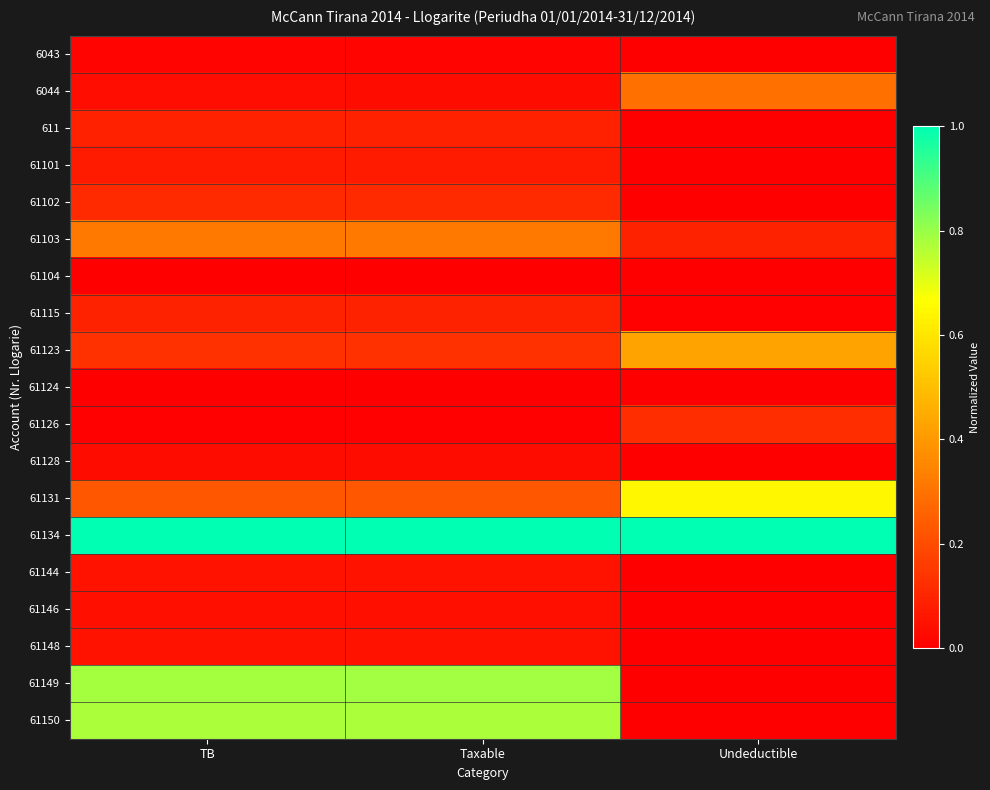

What is the total value across all series at TB?

3.8